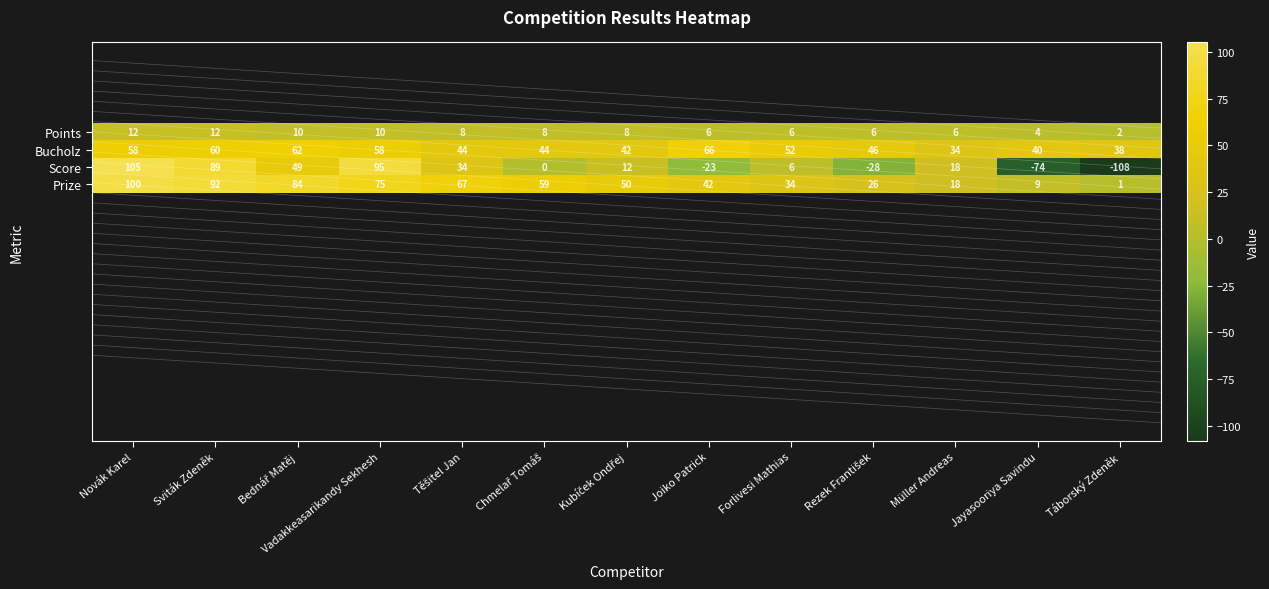

What is the minimum value for Points?

2.0